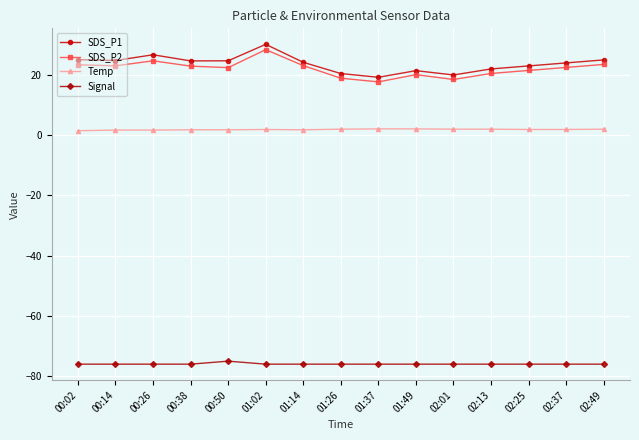

What position from the left is 01:49?

10